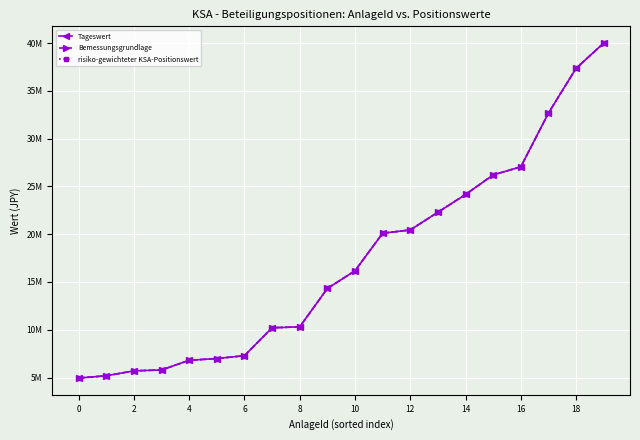

Is this an area chart (filled region under the line)?

No